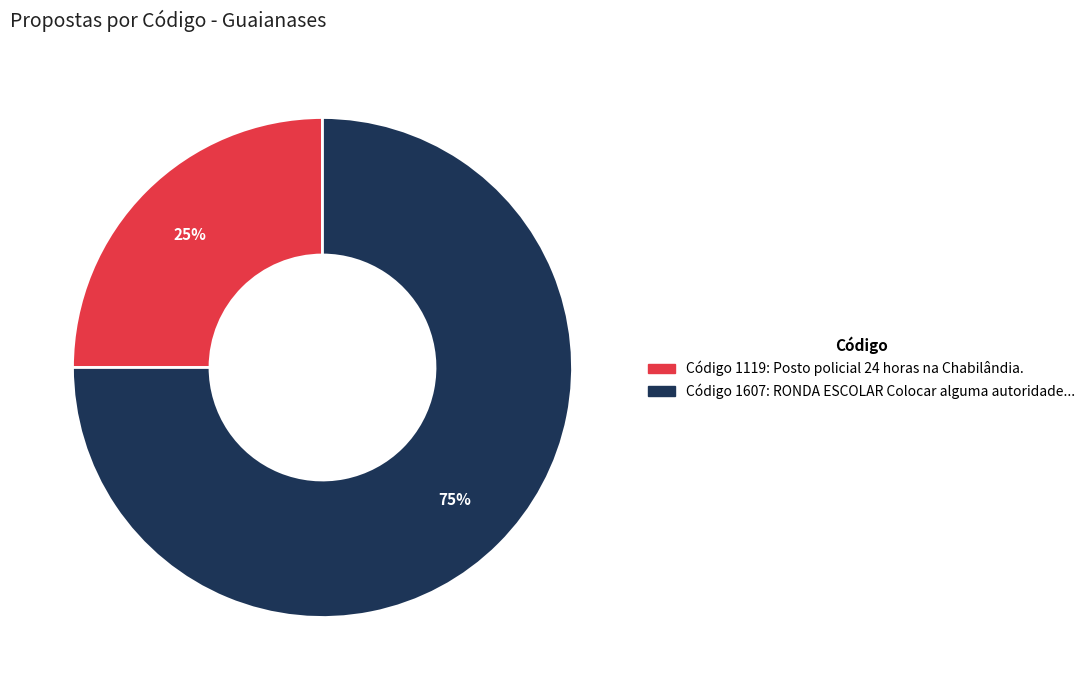

Is there a majority slice in this chart?

Yes